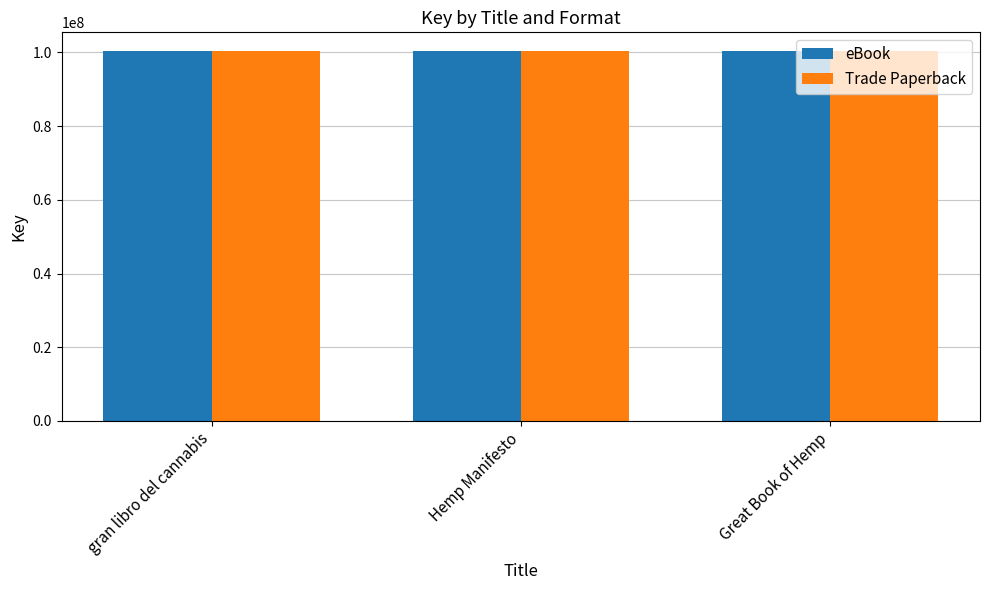

What is the total value across all series at gran libro del cannabis?

200842386